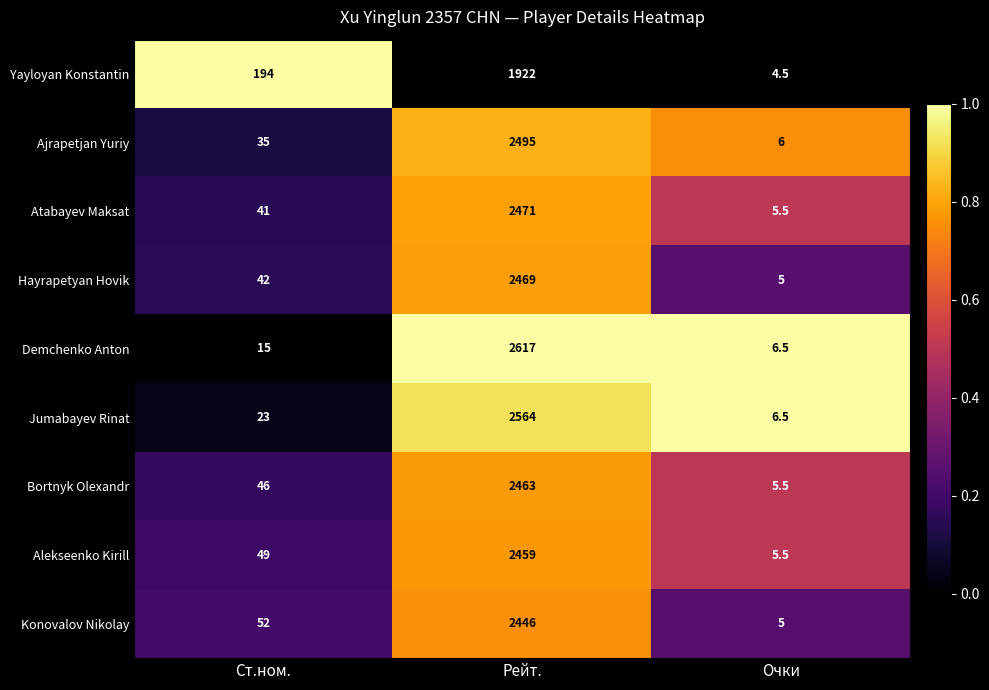

Which series changed the most between Рейт. and Очки?

Demchenko Anton